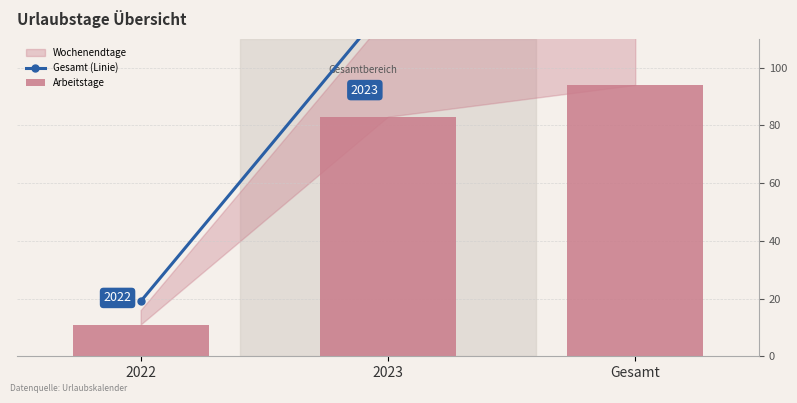

At which category is the sum across all series the highest?

Gesamt